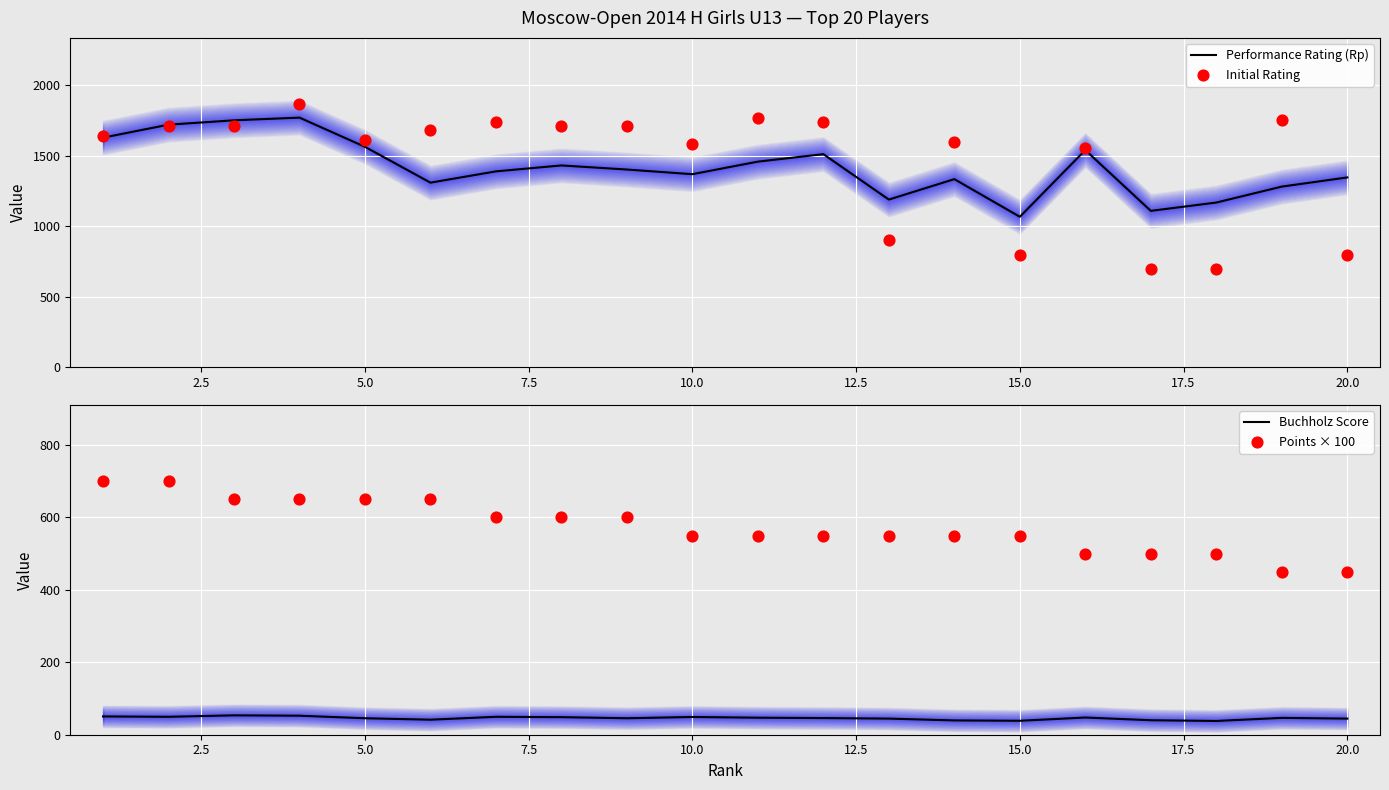

At how many categories does at least one series exceed 573?

20